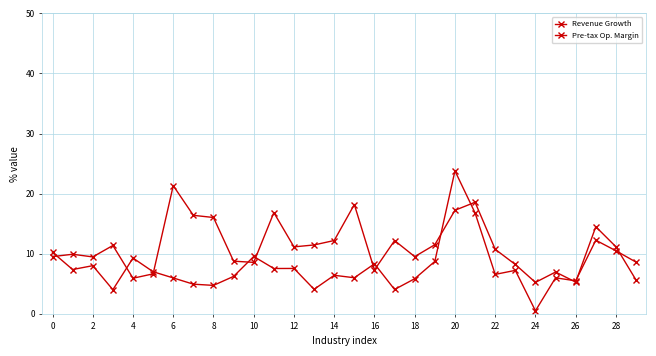

What is the smallest value displayed?

0.5